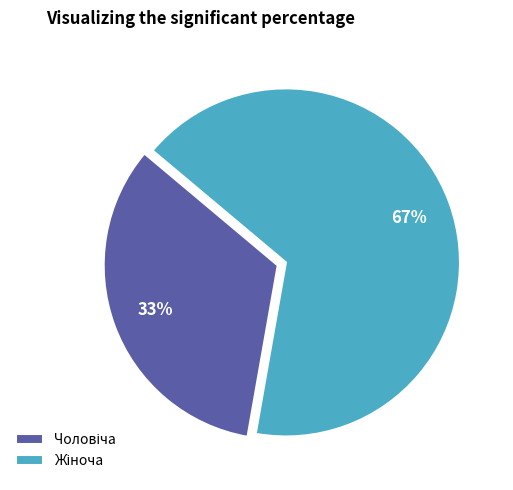

Does any single category account for the majority?

Yes